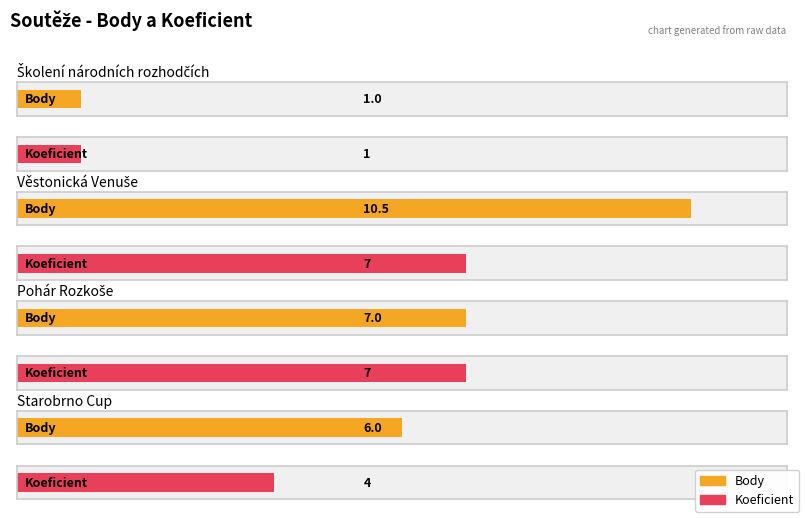

Does the chart contain stacked bars?

No